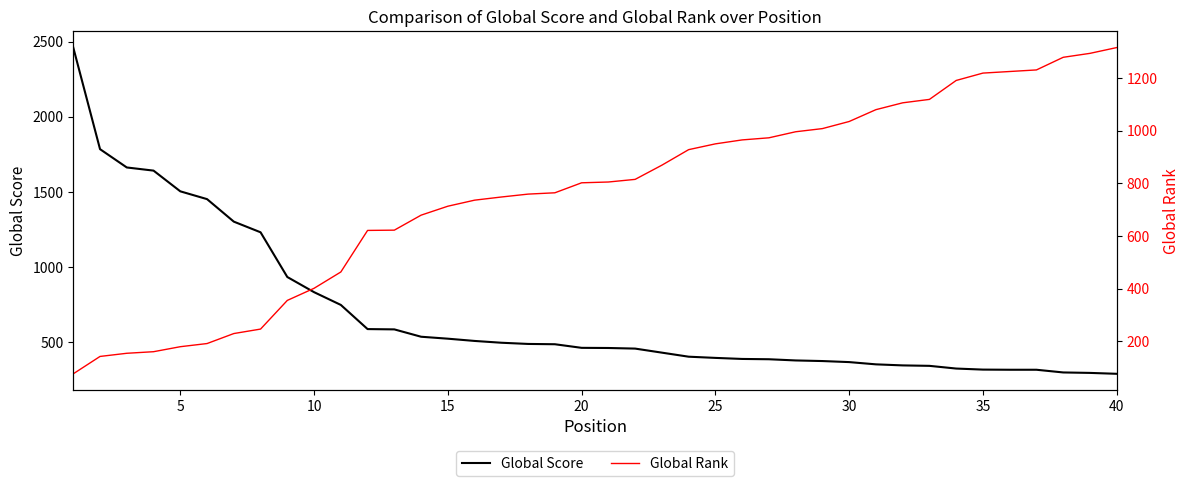

After their last crossing, which series has the higher values: Global Score or Global Rank?

Global Rank